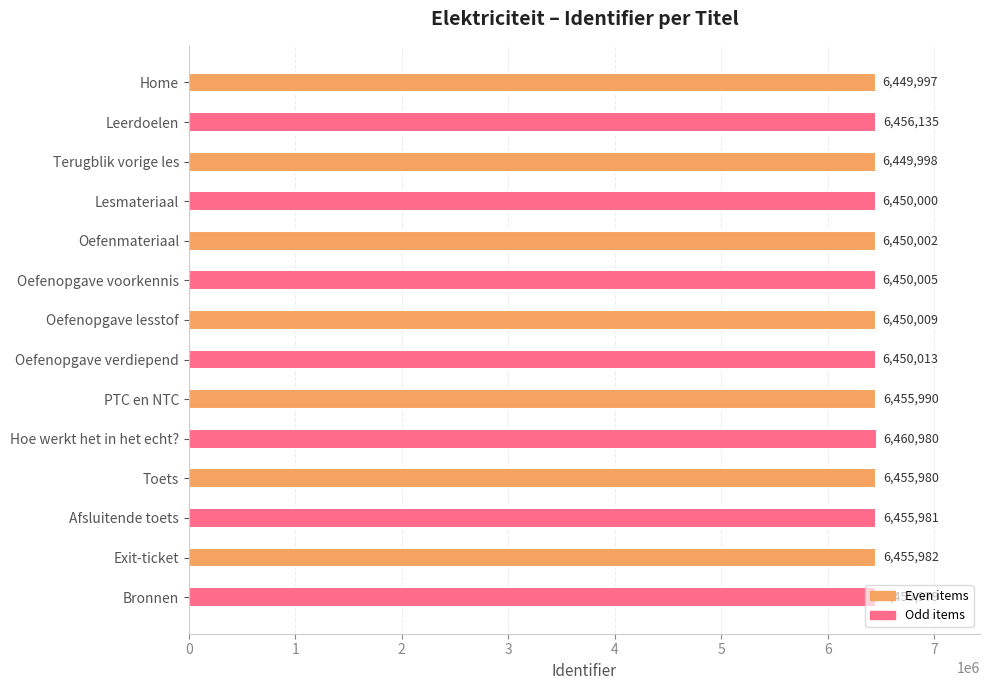

At which label is the value closest to 6455488?

Bronnen